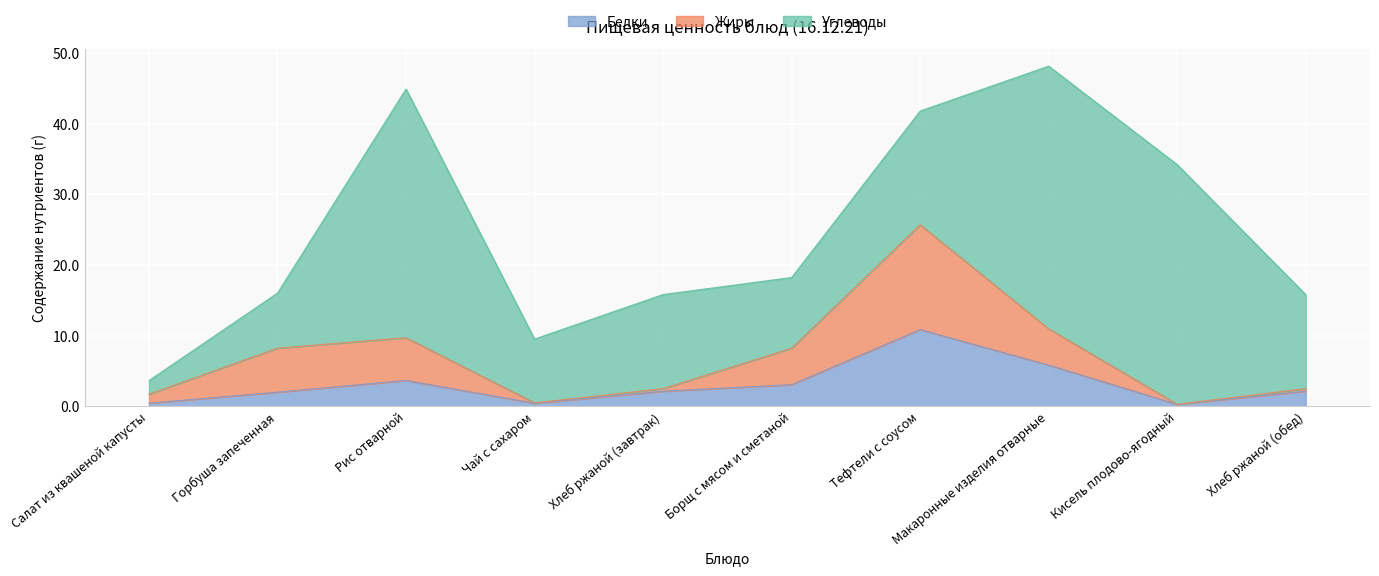

What is the maximum value for Белки?

10.9